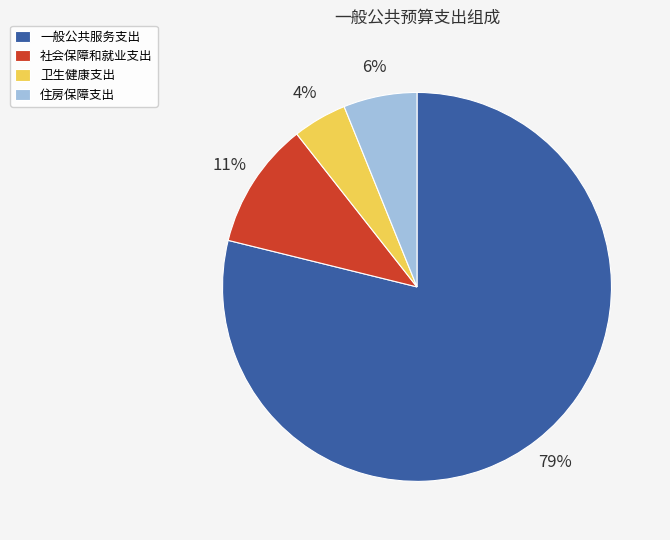

How many segments does this pie chart have?

4